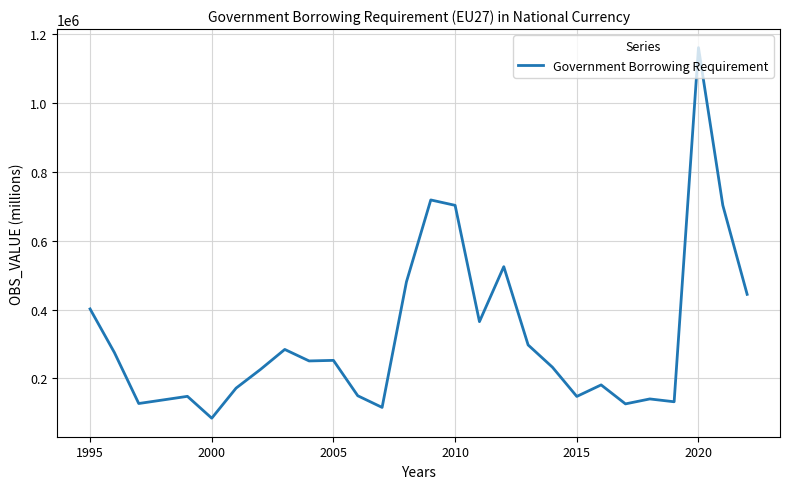

What is the difference between the second highest and second lowest values?

602990.4